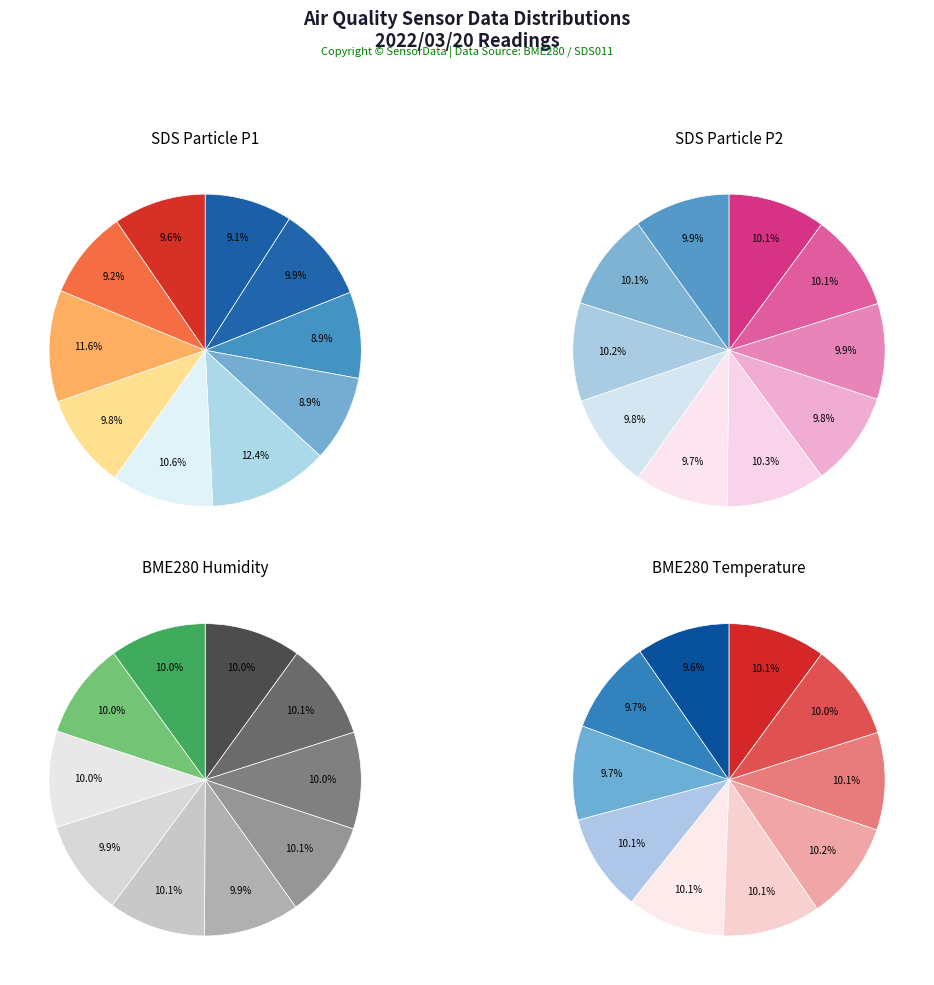

Does 00:22 represent more than half of the total?

No